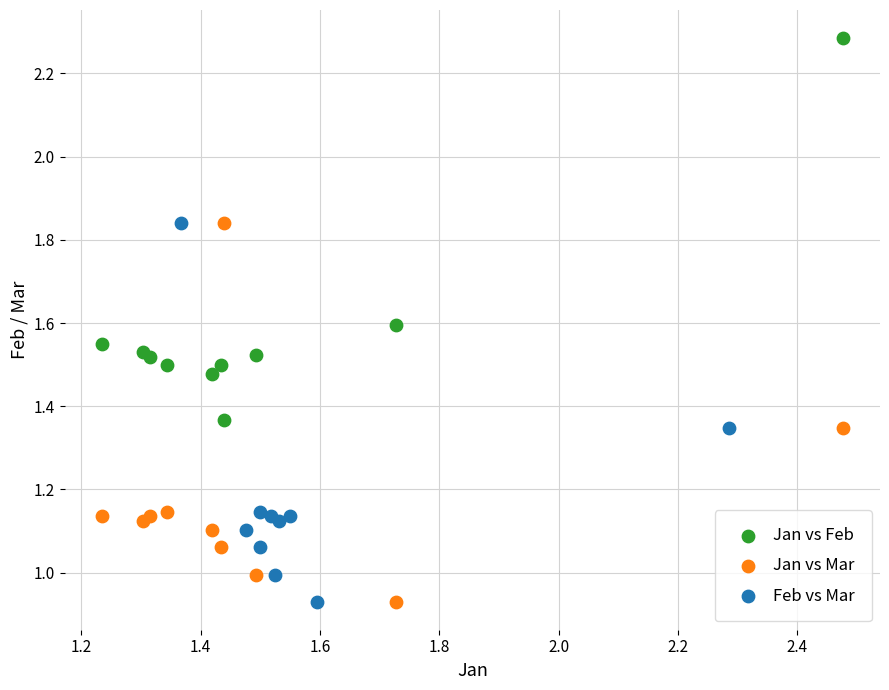

What are all the series names shown in the legend?

Jan vs Feb, Jan vs Mar, Feb vs Mar